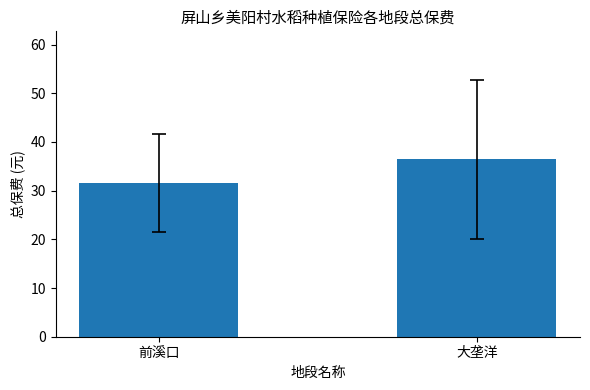

What position from the right is 前溪口?

2